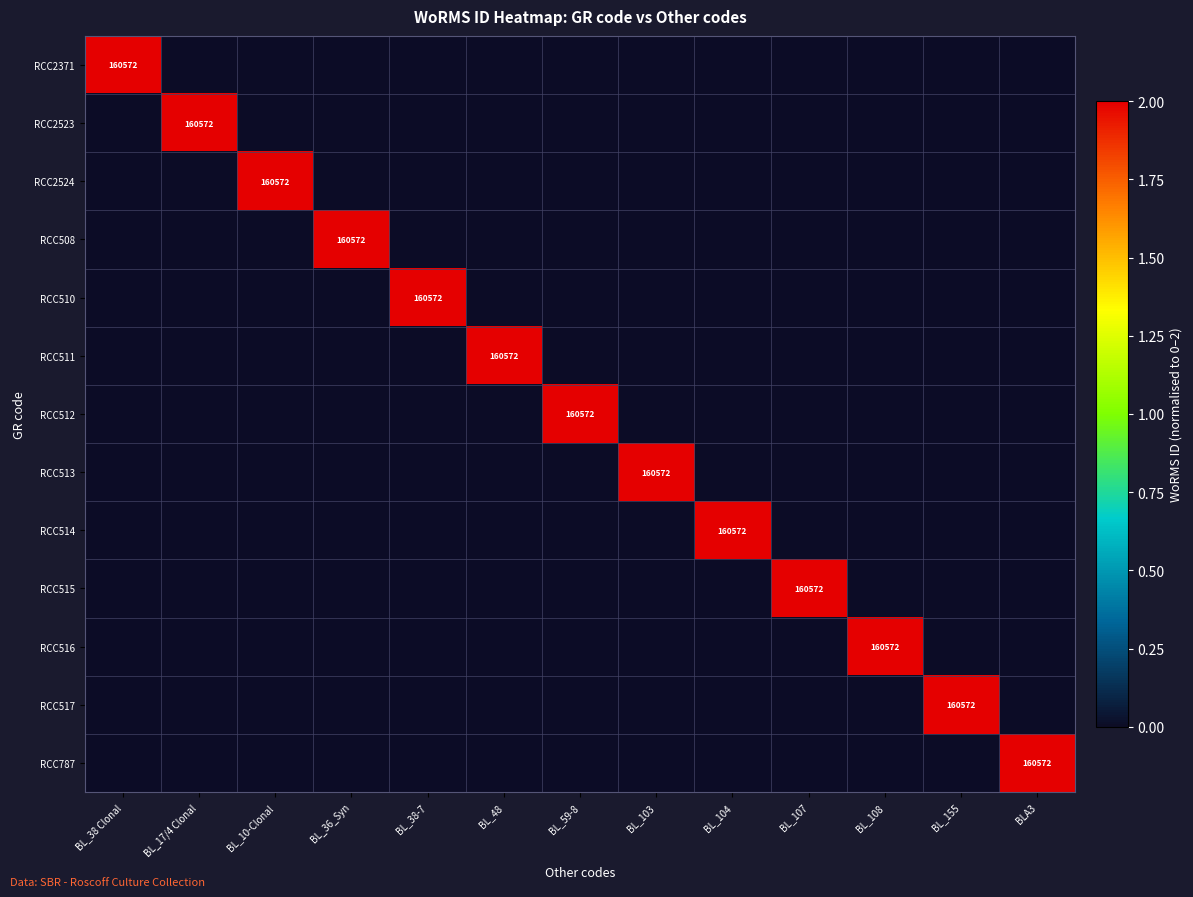

The value of RCC517 at BLA3 is -1. True or false?

False